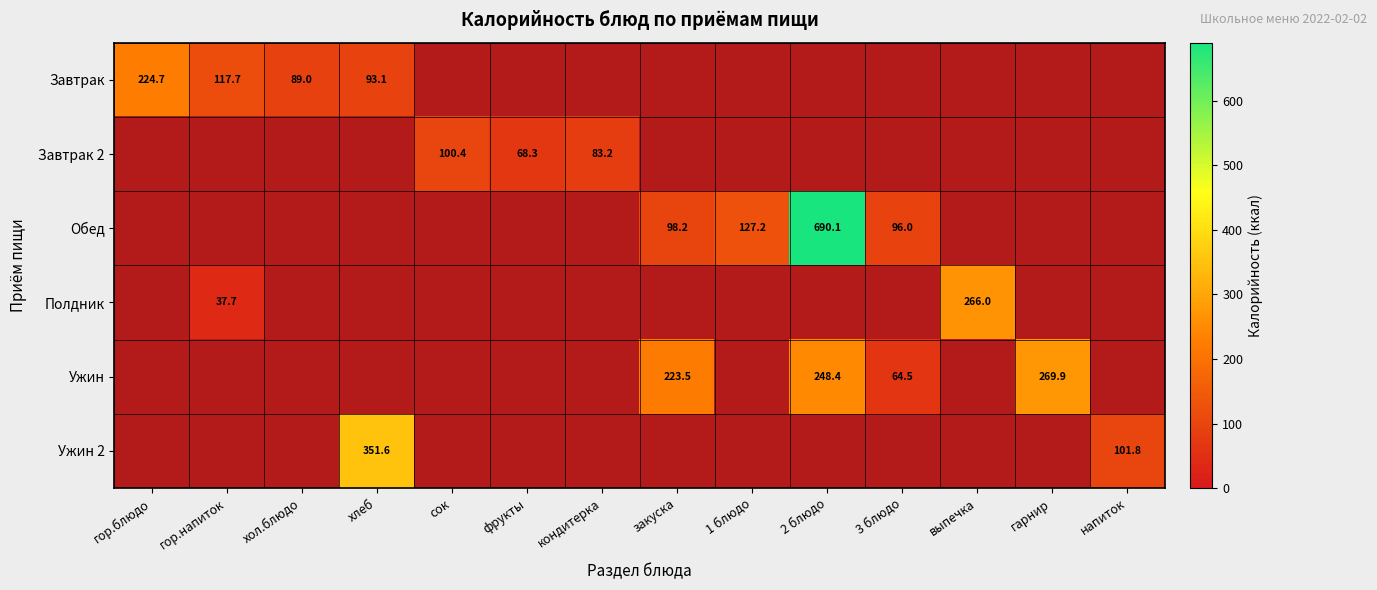

Count the number of data series in this chart.

6